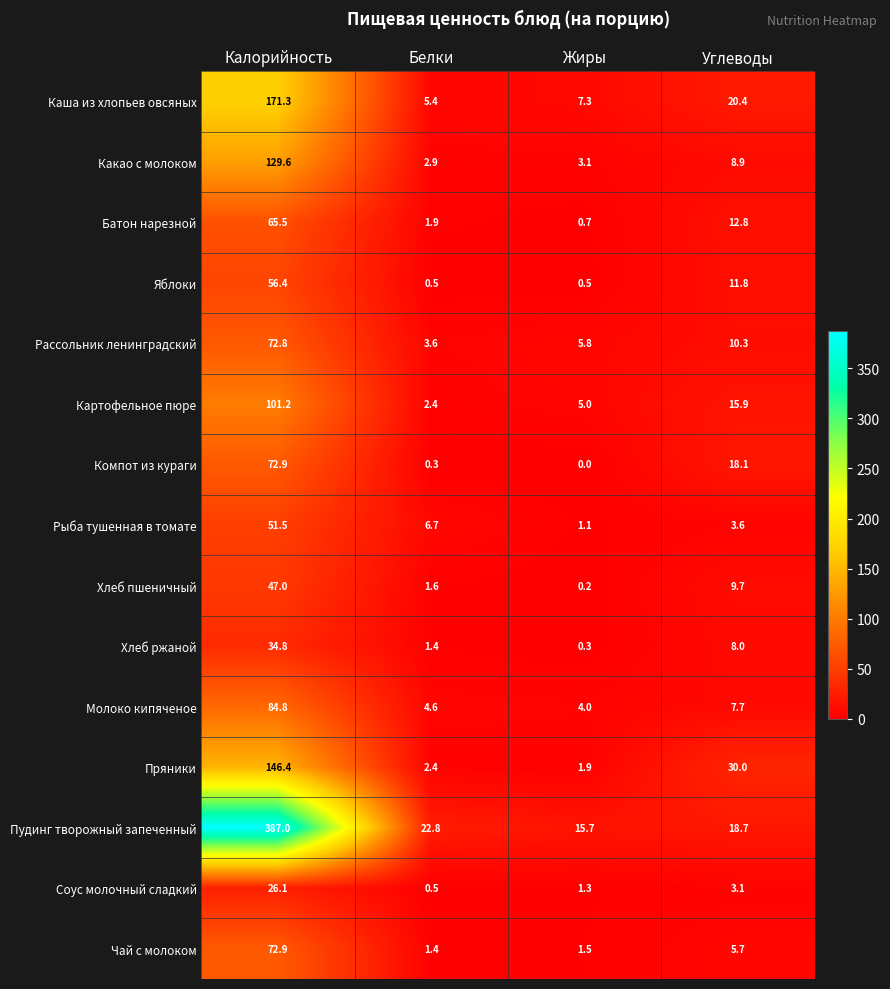

List the labels in order of Соус молочный сладкий value, largest first.

Калорийность, Углеводы, Жиры, Белки